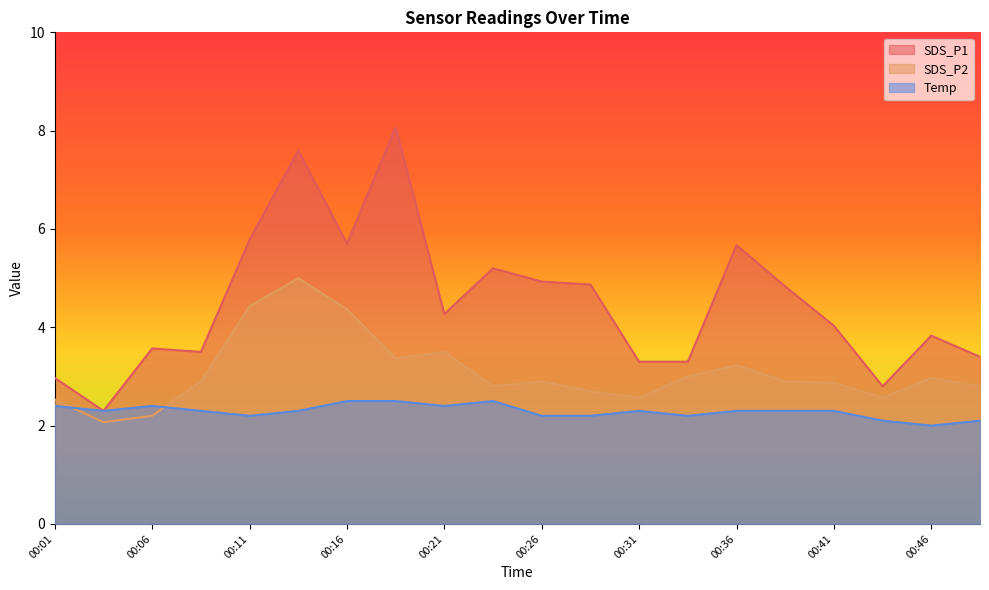

Reading left to right, extract all data points from this chart.

SDS_P1: 00:01=3.0	00:03=2.3	00:06=3.6	00:08=3.5	00:11=5.8	00:13=7.6	00:16=5.7	00:18=8.1	00:21=4.3	00:23=5.2	00:26=4.9	00:28=4.9	00:31=3.3	00:33=3.3	00:36=5.7	00:38=4.8	00:41=4.0	00:43=2.8	00:46=3.8	00:48=3.4
SDS_P2: 00:01=2.5	00:03=2.1	00:06=2.2	00:08=2.9	00:11=4.4	00:13=5.0	00:16=4.4	00:18=3.4	00:21=3.5	00:23=2.8	00:26=2.9	00:28=2.7	00:31=2.6	00:33=3.0	00:36=3.2	00:38=2.9	00:41=2.9	00:43=2.6	00:46=3.0	00:48=2.8
Temp: 00:01=2.4	00:03=2.3	00:06=2.4	00:08=2.3	00:11=2.2	00:13=2.3	00:16=2.5	00:18=2.5	00:21=2.4	00:23=2.5	00:26=2.2	00:28=2.2	00:31=2.3	00:33=2.2	00:36=2.3	00:38=2.3	00:41=2.3	00:43=2.1	00:46=2.0	00:48=2.1